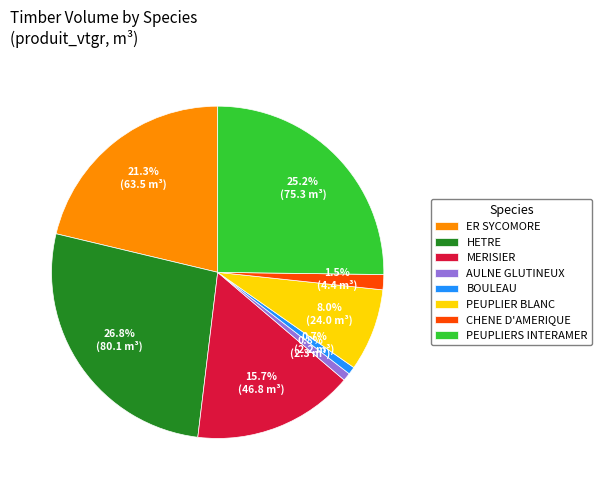

To the nearest percent, what is the difference between the largest and smallest slice percentages?

26%